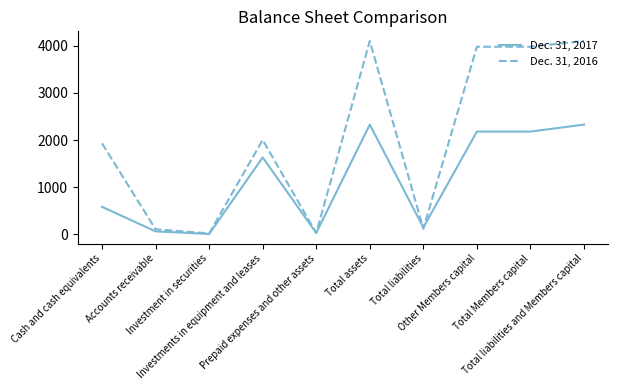

List the series in order of their peak value, highest first.

Dec. 31, 2016, Dec. 31, 2017